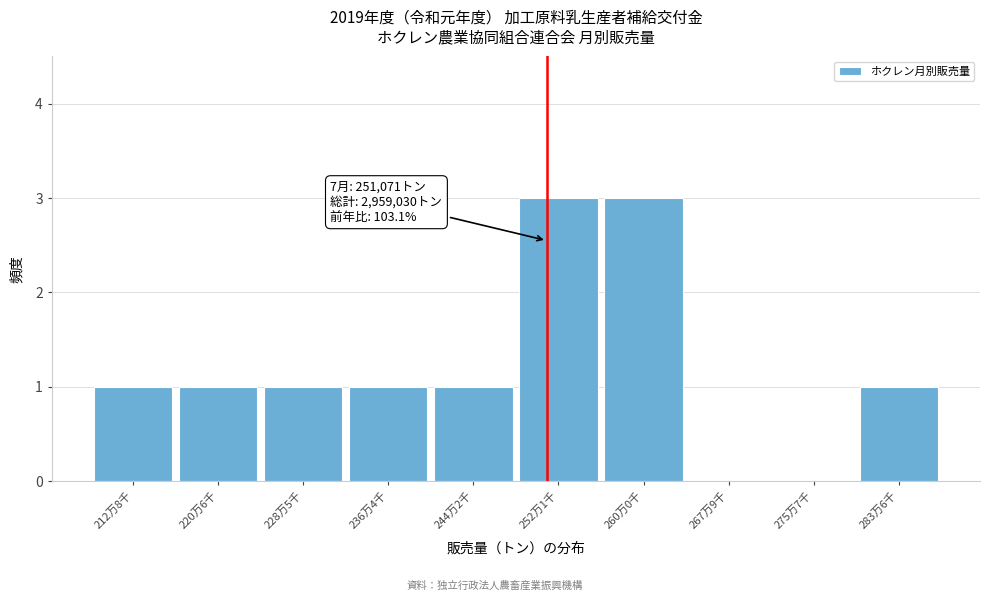

Reading left to right, list all the values displayed in this chart.

212万8千=1	220万6千=1	228万5千=1	236万4千=1	244万2千=1	252万1千=3	260万0千=3	267万9千=0	275万7千=0	283万6千=1